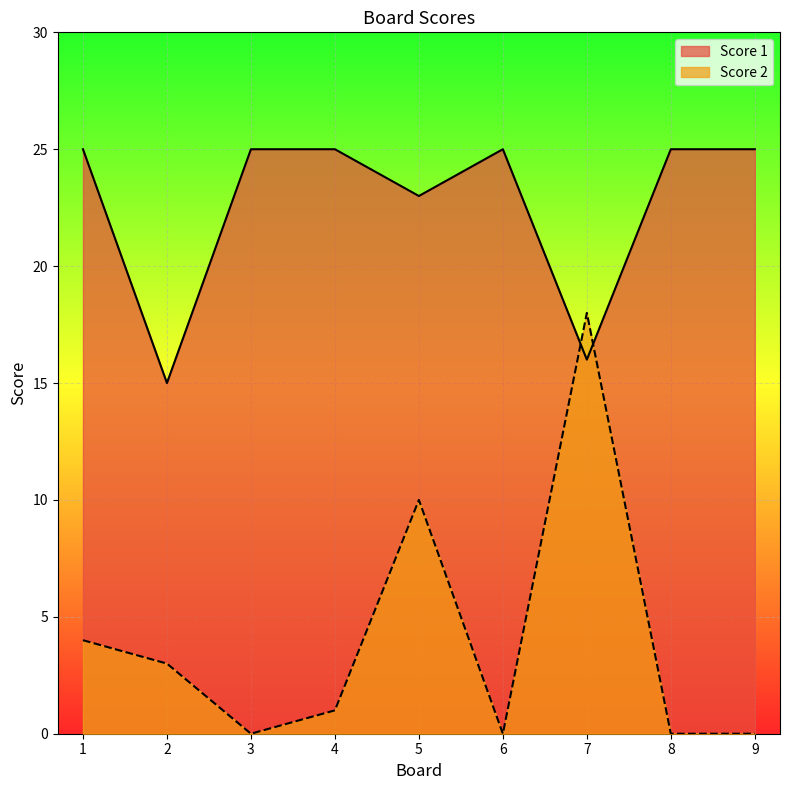

After their last crossing, which series has the higher values: Score 2 or Score 1?

Score 1